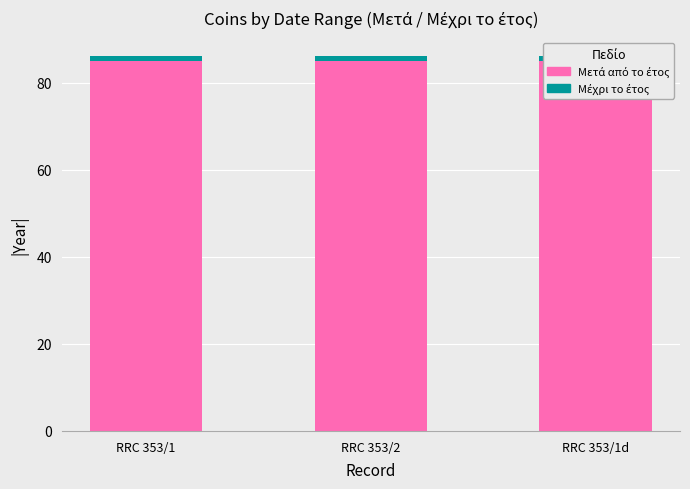

What is the smallest value displayed?

1